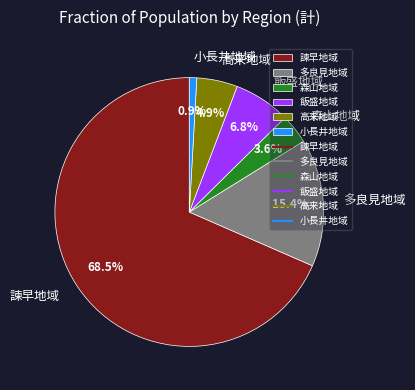

Does any single category account for the majority?

Yes